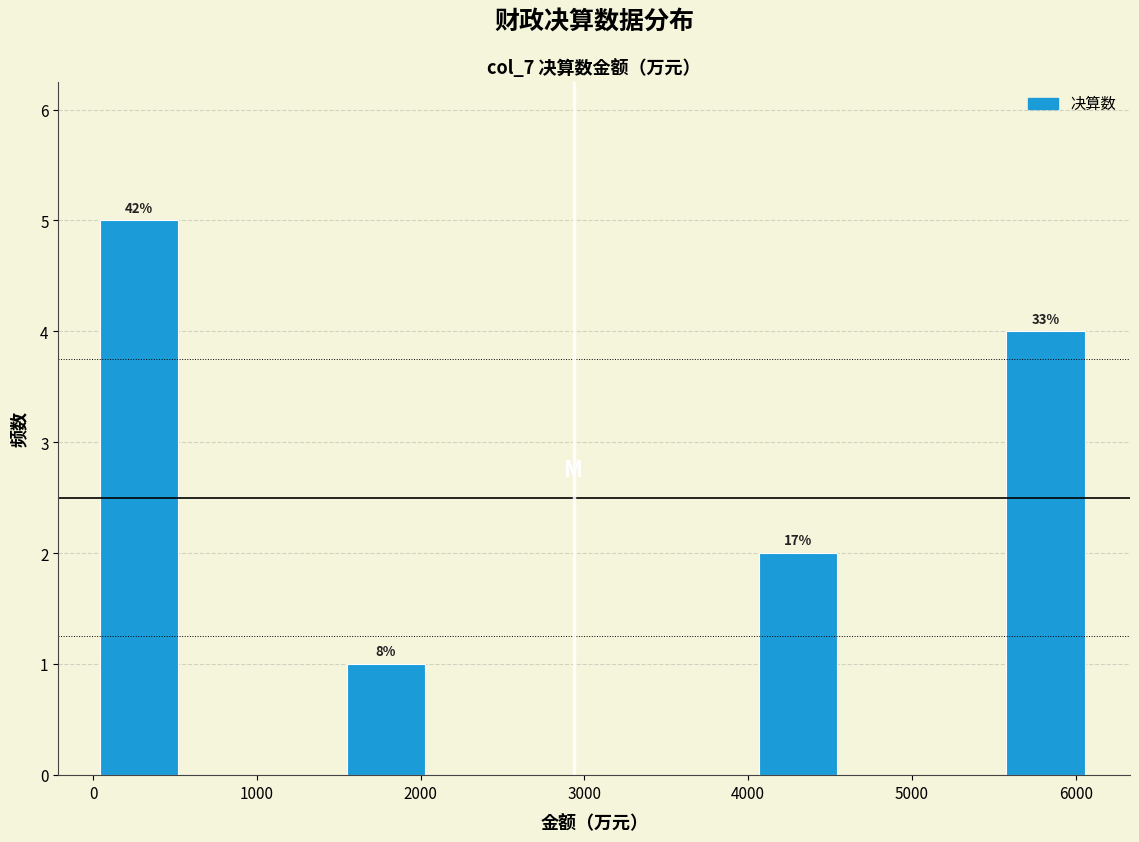

Which range on the x-axis has the tallest bar?

0 to 500